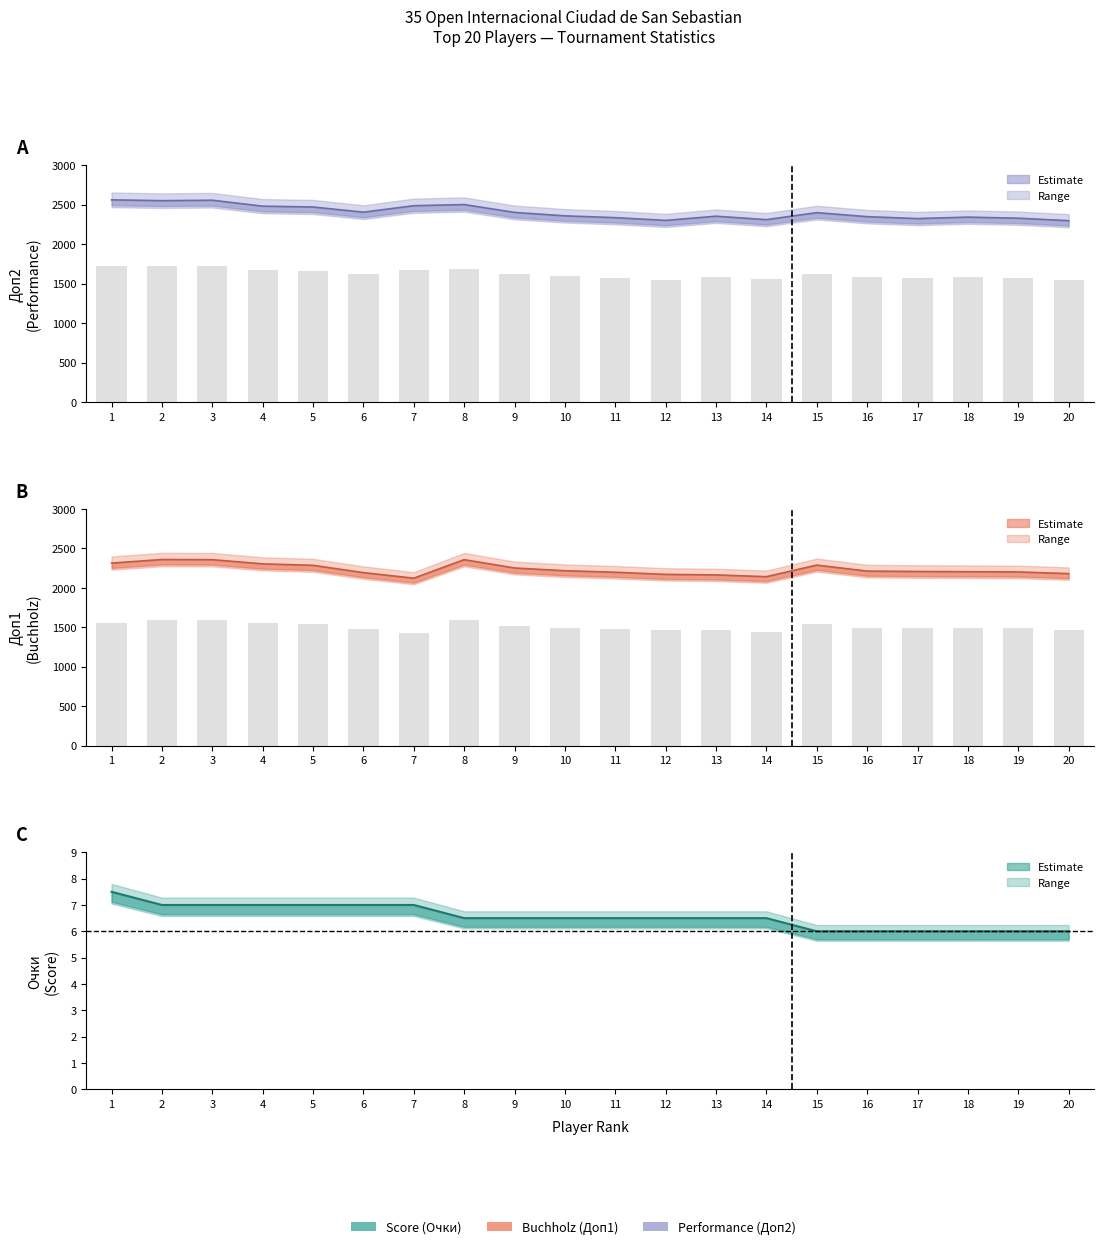

What is the sum of the Доп2 values at 10 and 5?

4830.8